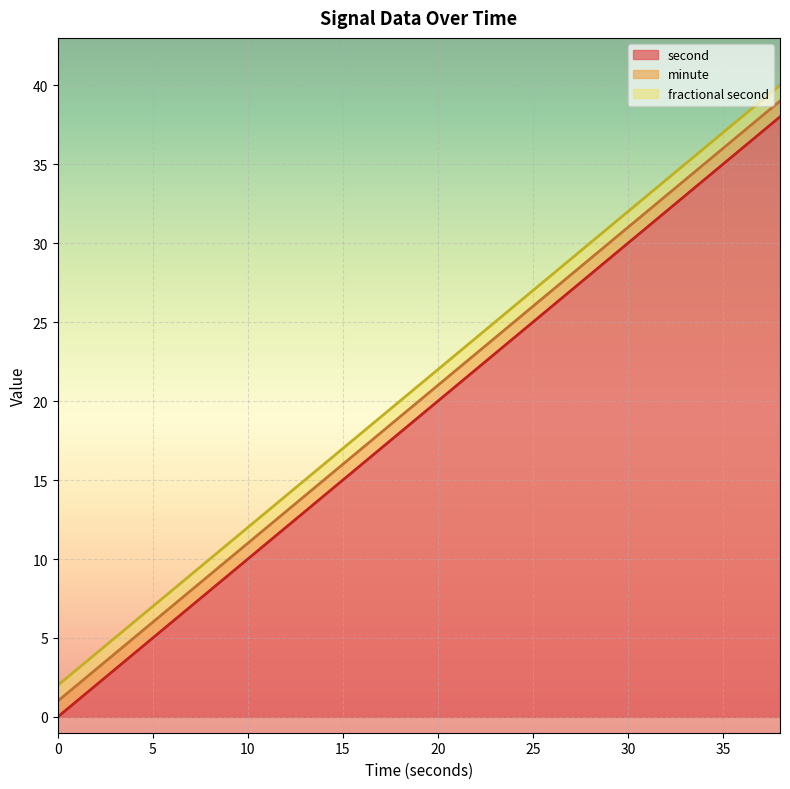

How many data points does each series have?

20